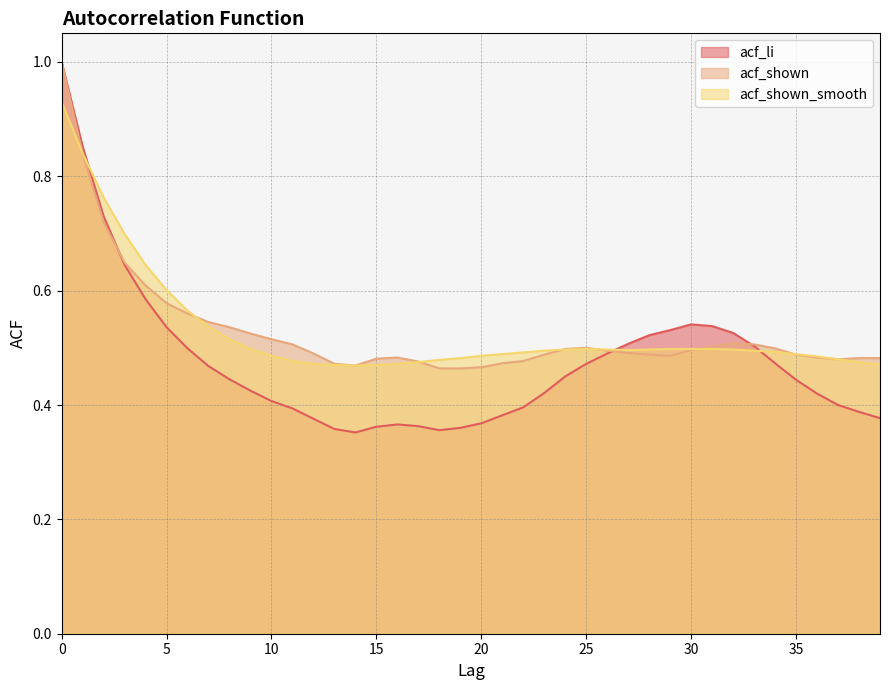

Reading left to right, extract all data points from this chart.

acf_li: 0=1.0	1=0.9	2=0.7	3=0.6	4=0.6	5=0.5	6=0.5	7=0.5	8=0.4	9=0.4	10=0.4	11=0.4	12=0.4	13=0.4	14=0.4	15=0.4	16=0.4	17=0.4	18=0.4	19=0.4	20=0.4	21=0.4	22=0.4	23=0.4	24=0.5	25=0.5	26=0.5	27=0.5	28=0.5	29=0.5	30=0.5	31=0.5	32=0.5	33=0.5	34=0.5	35=0.4	36=0.4	37=0.4	38=0.4	39=0.4
acf_shown: 0=1.0	1=0.8	2=0.7	3=0.6	4=0.6	5=0.6	6=0.6	7=0.5	8=0.5	9=0.5	10=0.5	11=0.5	12=0.5	13=0.5	14=0.5	15=0.5	16=0.5	17=0.5	18=0.5	19=0.5	20=0.5	21=0.5	22=0.5	23=0.5	24=0.5	25=0.5	26=0.5	27=0.5	28=0.5	29=0.5	30=0.5	31=0.5	32=0.5	33=0.5	34=0.5	35=0.5	36=0.5	37=0.5	38=0.5	39=0.5
acf_shown_smooth: 0=0.9	1=0.8	2=0.8	3=0.7	4=0.6	5=0.6	6=0.6	7=0.5	8=0.5	9=0.5	10=0.5	11=0.5	12=0.5	13=0.5	14=0.5	15=0.5	16=0.5	17=0.5	18=0.5	19=0.5	20=0.5	21=0.5	22=0.5	23=0.5	24=0.5	25=0.5	26=0.5	27=0.5	28=0.5	29=0.5	30=0.5	31=0.5	32=0.5	33=0.5	34=0.5	35=0.5	36=0.5	37=0.5	38=0.5	39=0.5